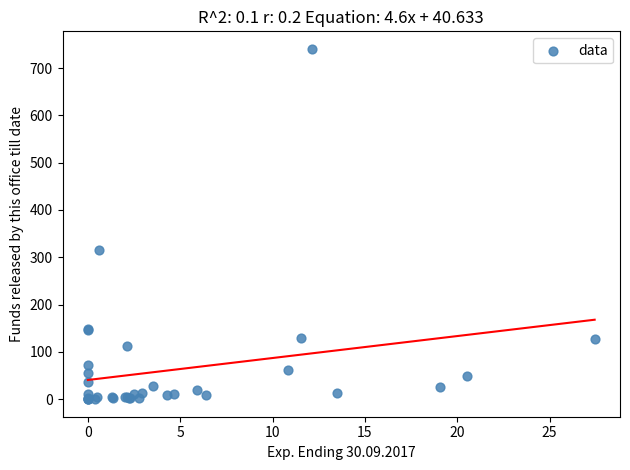

What Y value in the scatter plot is closest to 370?

316.1